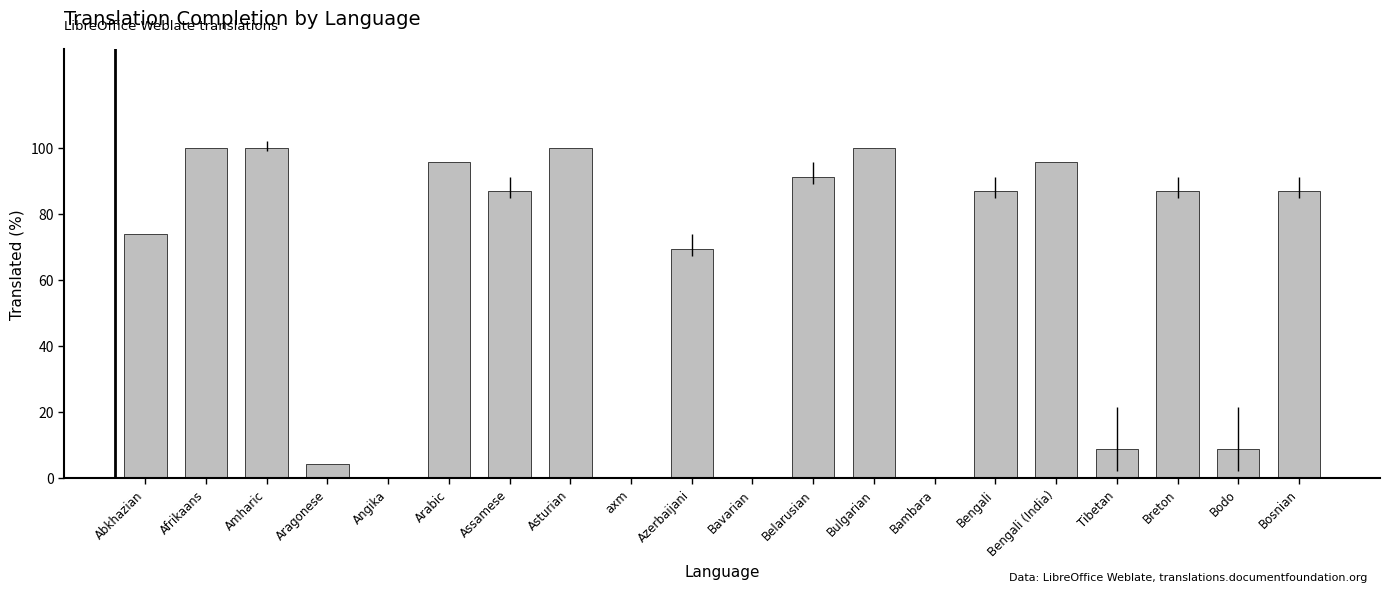

Are the bars grouped side by side (vs. stacked)?

No